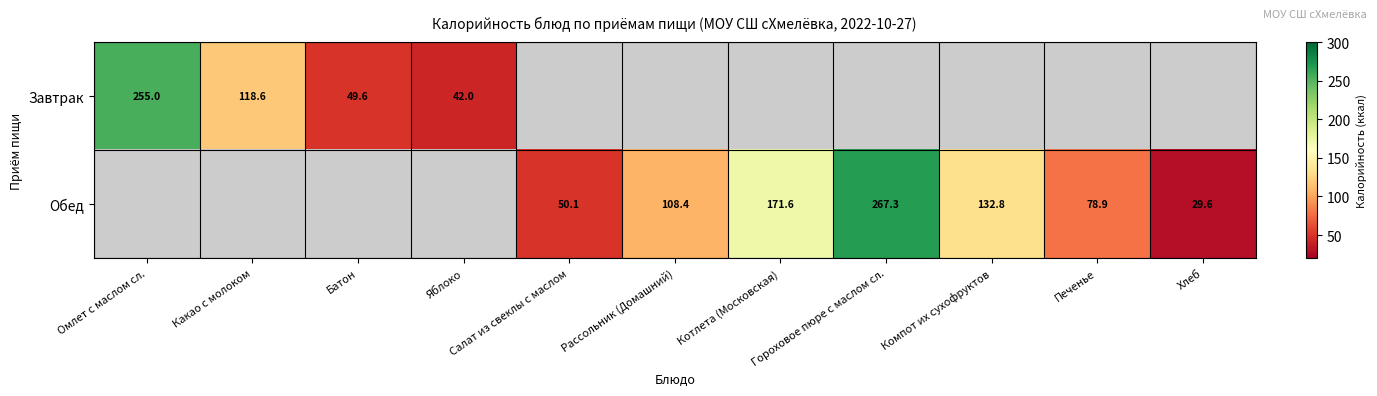

True or false: Обед has a value of 108.4 at Рассольник (Домашний).

True